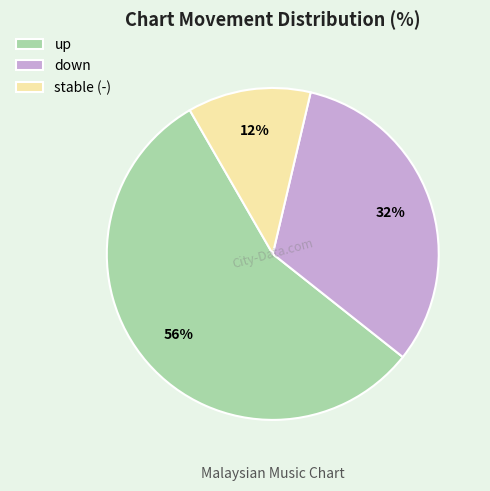

To the nearest percent, what percentage of the pie is down?

32%